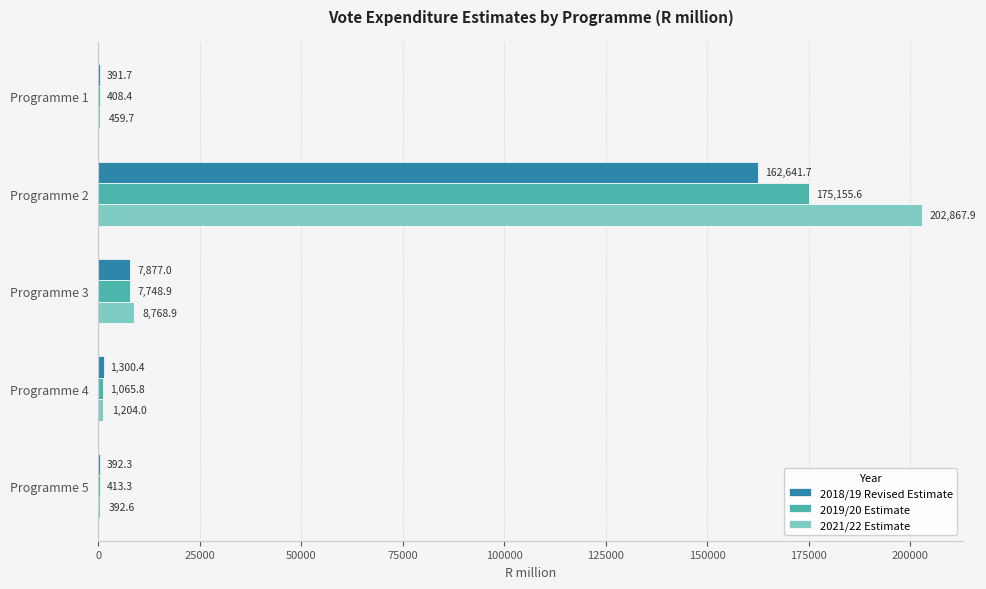

Which series changed the most between Programme 1 and Programme 3?

2021/22 Estimate